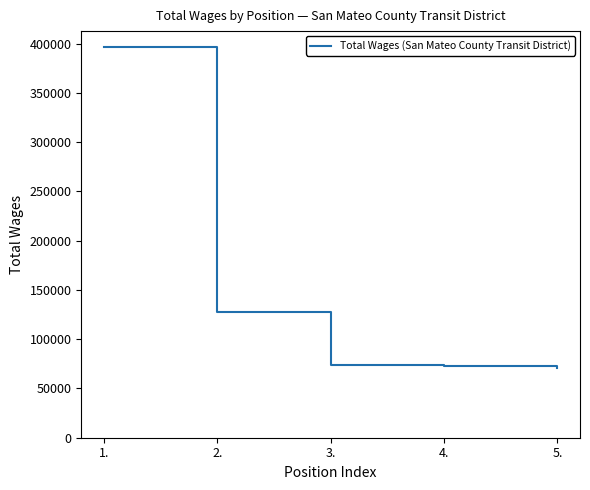

What is the ratio of the value at 1. to the value at 5.?

5.6